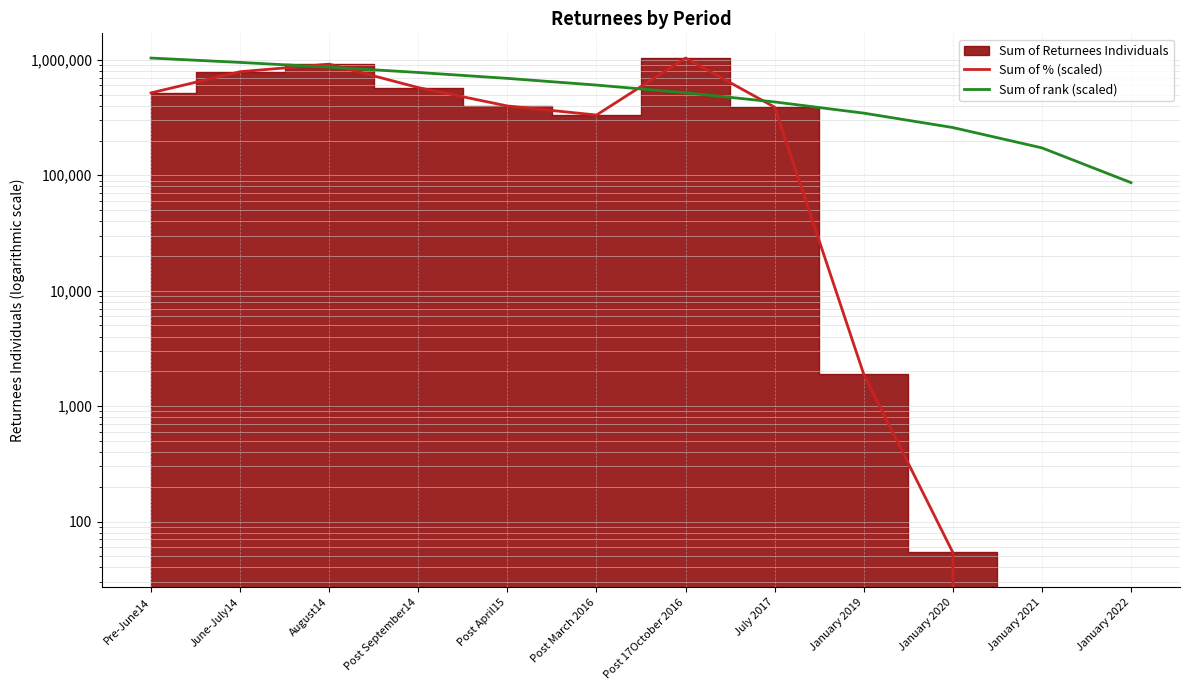

True or false: Sum of rank (scaled) and Sum of % (scaled) intersect in this chart.

True